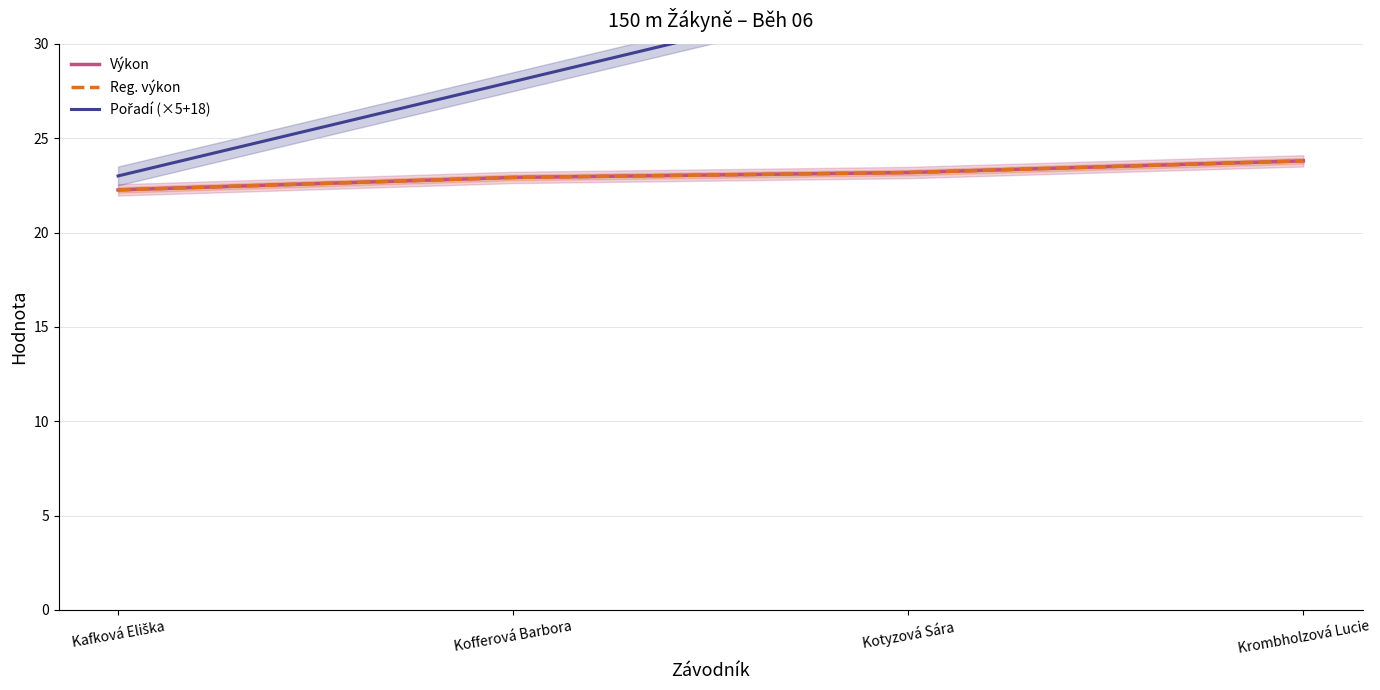

Which category has the highest value across all series?

Krombholzová Lucie